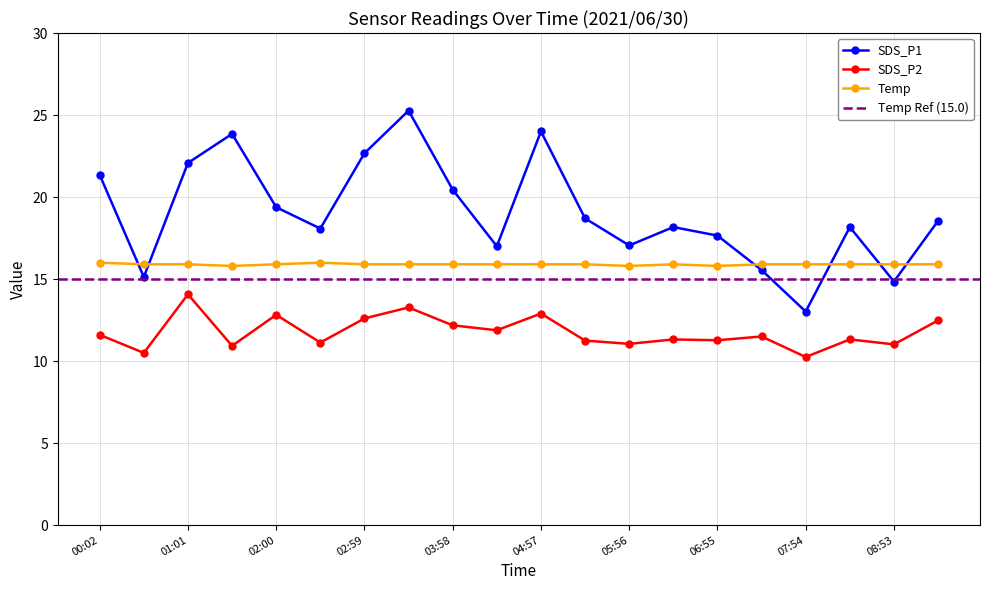

What are all the series names shown in the legend?

SDS_P1, SDS_P2, Temp